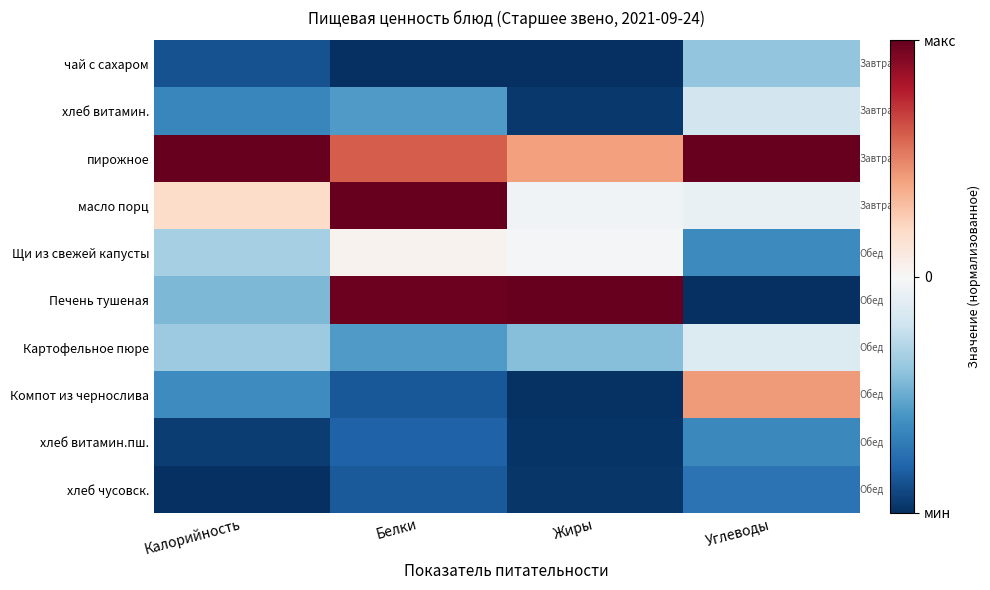

Which series has the widest spread of values?

Печень тушеная